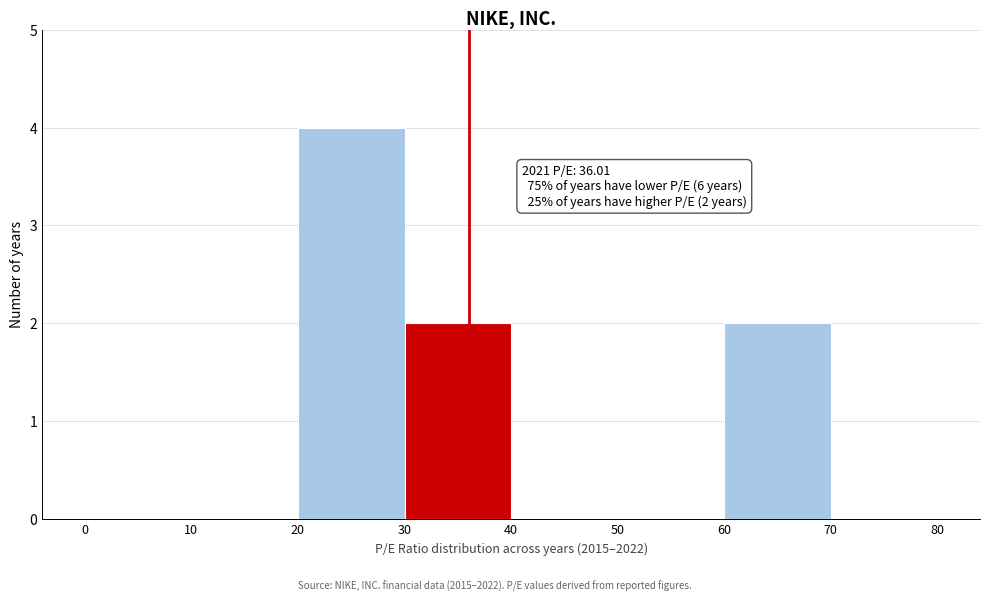

Over which range of the x-axis is the bar tallest?

20 to 30